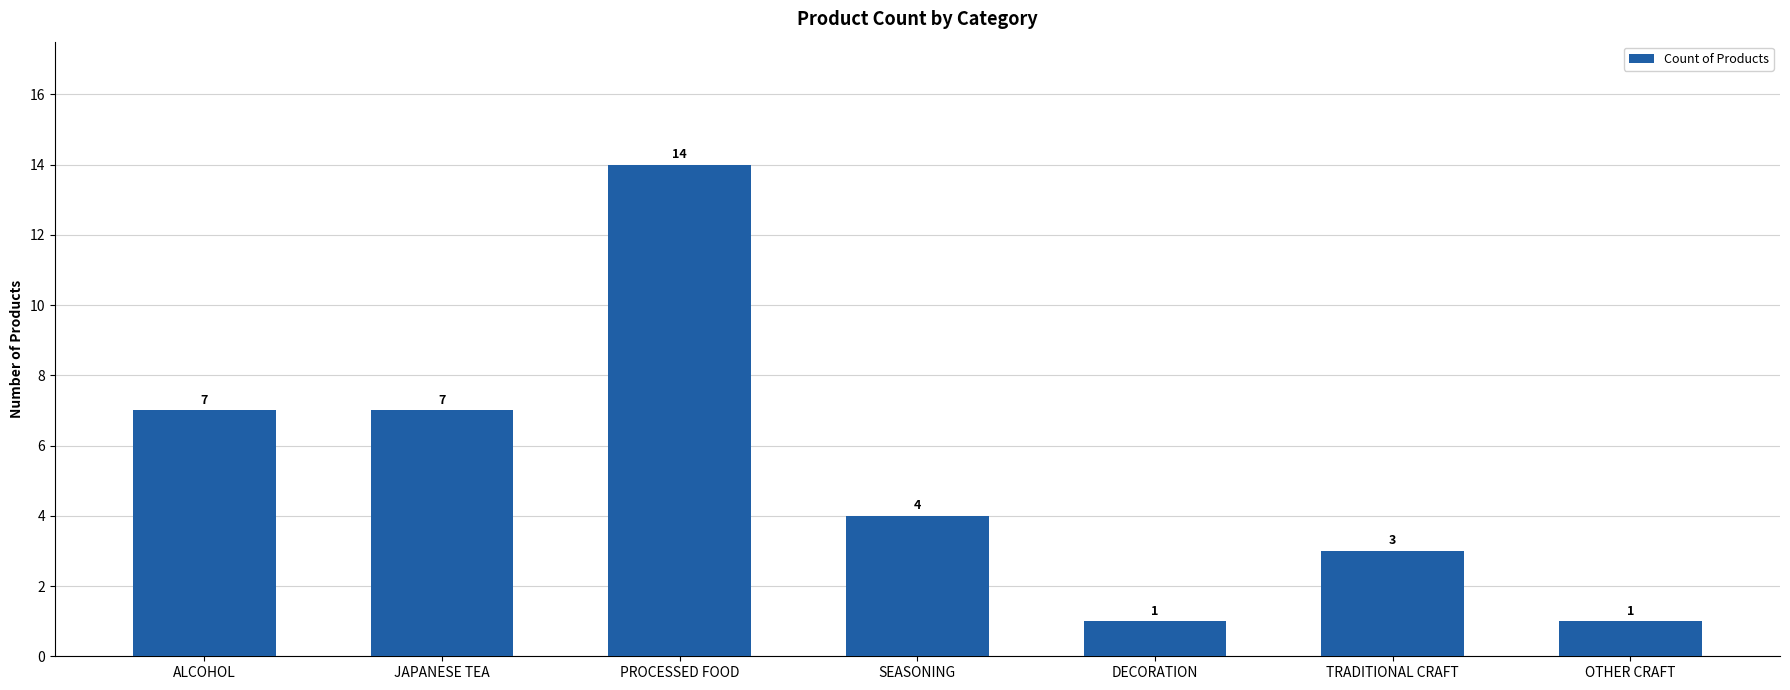

Which label corresponds to the largest value in the chart?

PROCESSED FOOD